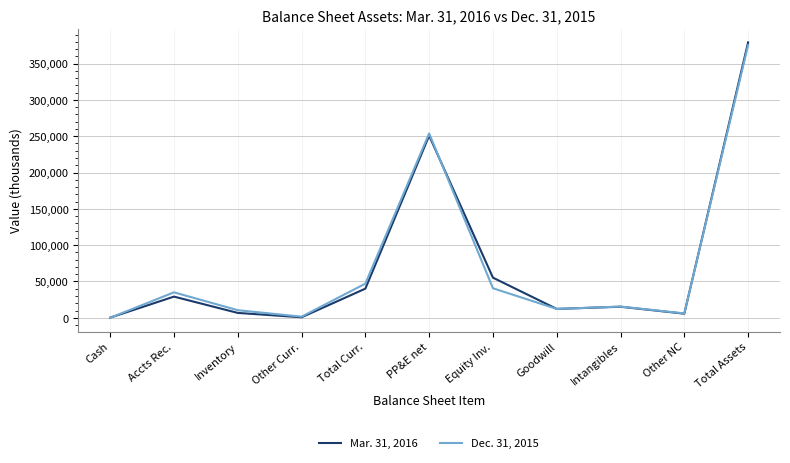

What is the difference between the highest and lowest values at PP&E net?

3123